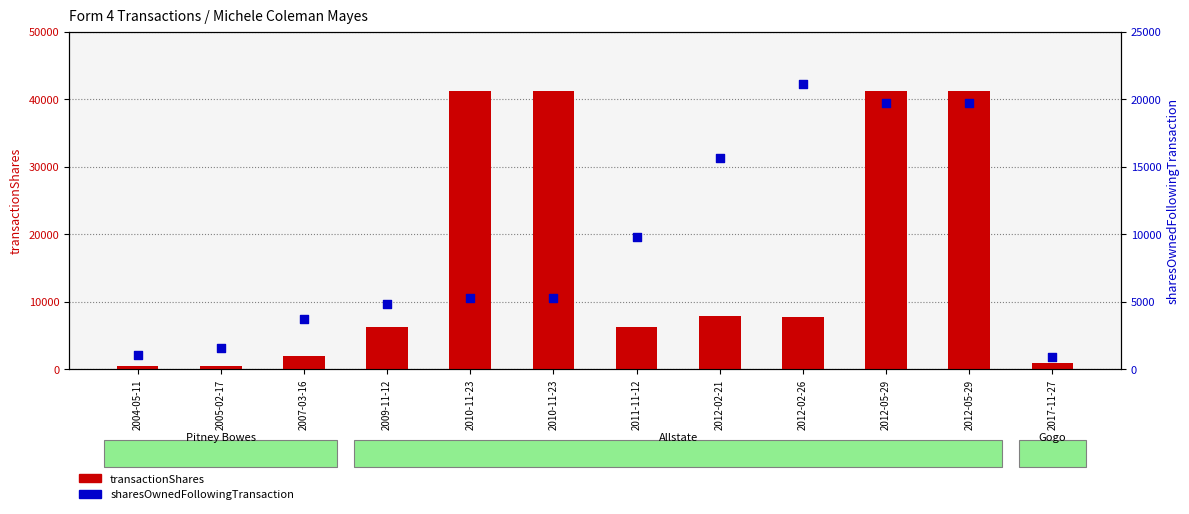

At which category is the sum across all series the highest?

2012-05-29